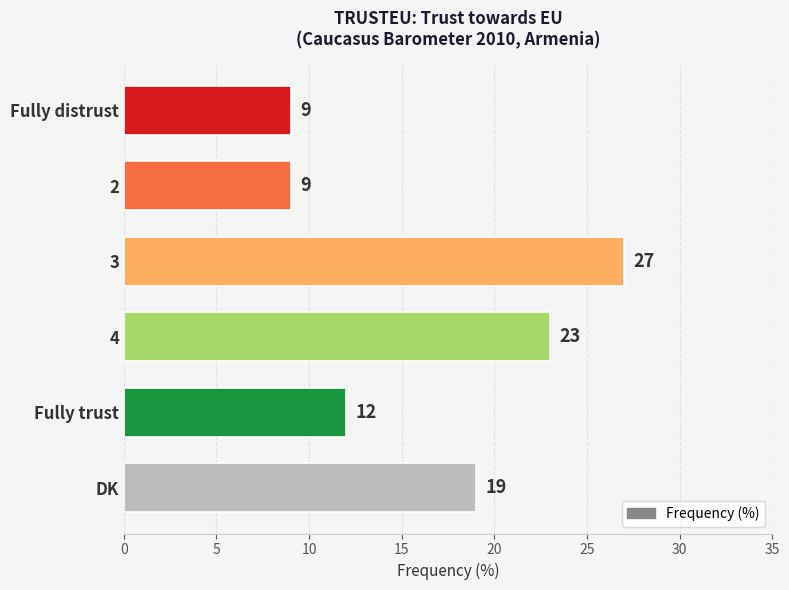

True or false: the data shows 14 at Fully distrust.

False